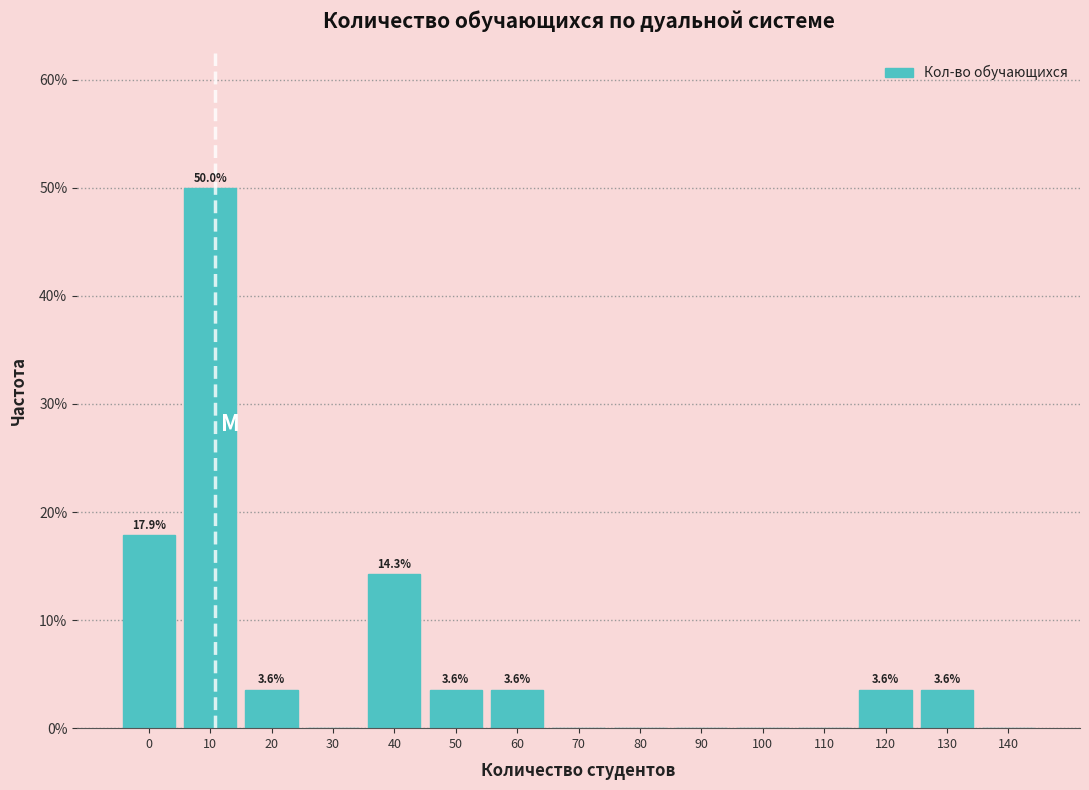

Reading left to right, what are all the values shown in this chart?

0=17.9	10=50.0	20=3.6	30=0.0	40=14.3	50=3.6	60=3.6	70=0.0	80=0.0	90=0.0	100=0.0	110=0.0	120=3.6	130=3.6	140=0.0